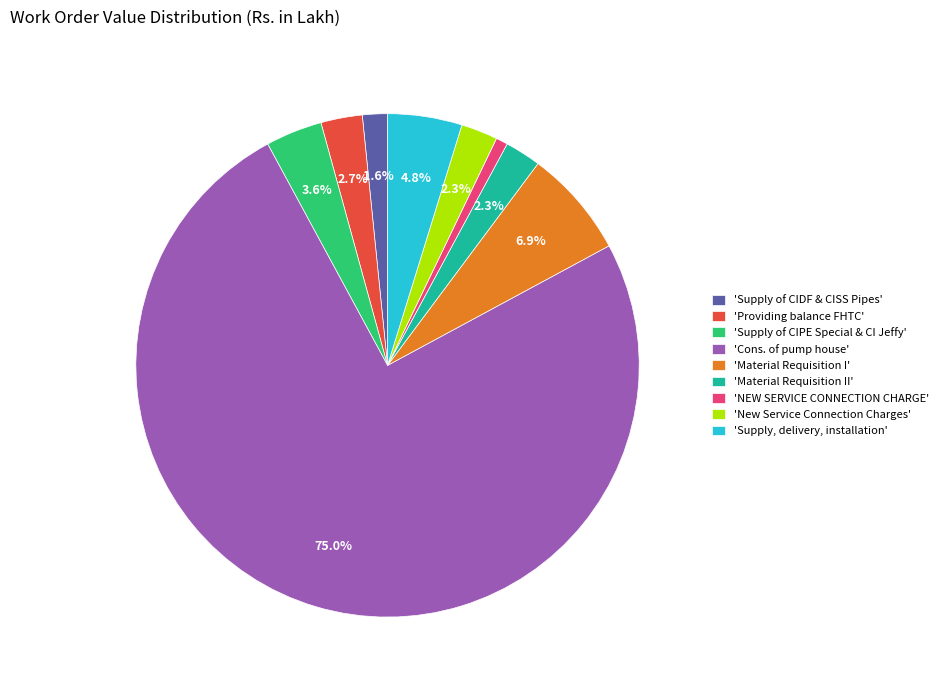

What percentage do 'Supply of CIPE Special & CI Jeffy' and 'Cons. of pump house' together represent?

78.6%